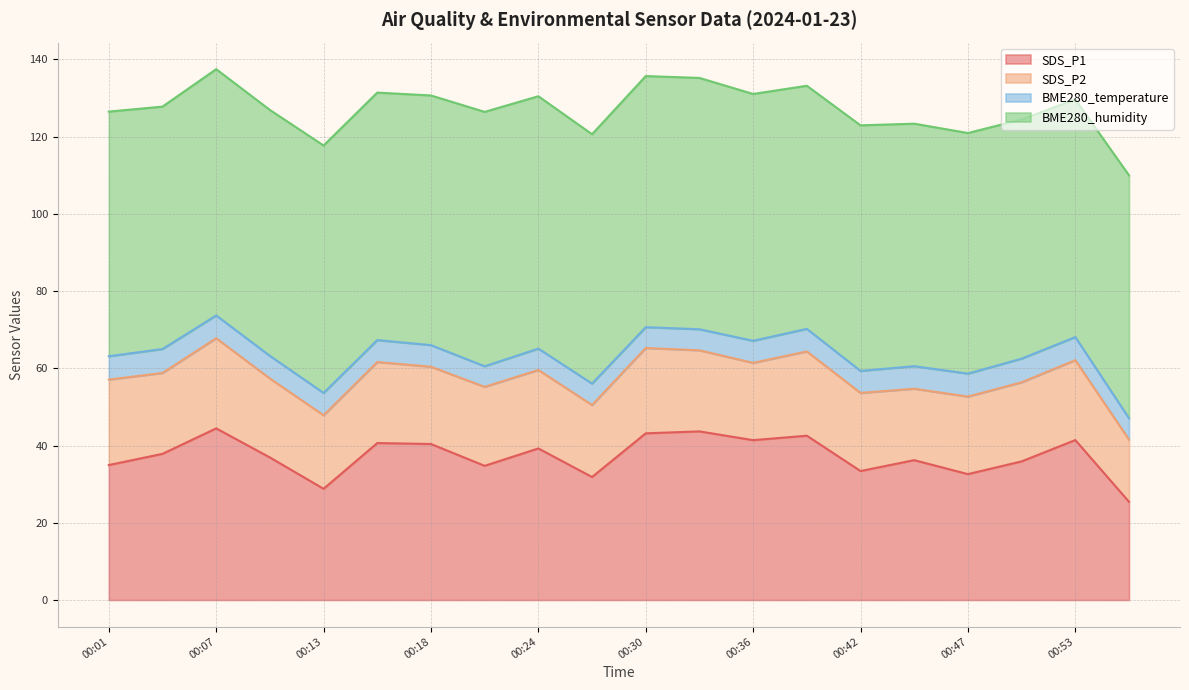

True or false: SDS_P1 and BME280_humidity cross at least once.

False